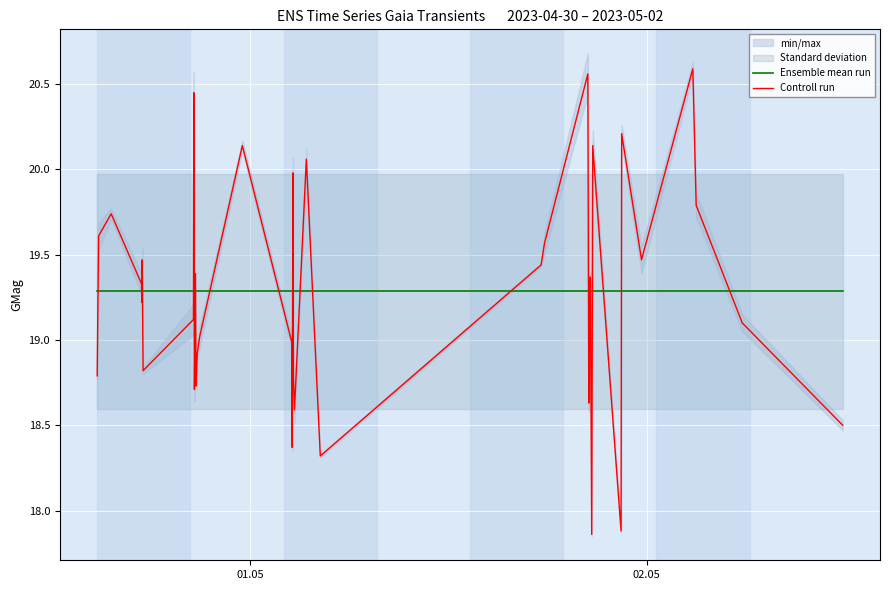

What is the highest value of the Ensemble mean run series?

19.3